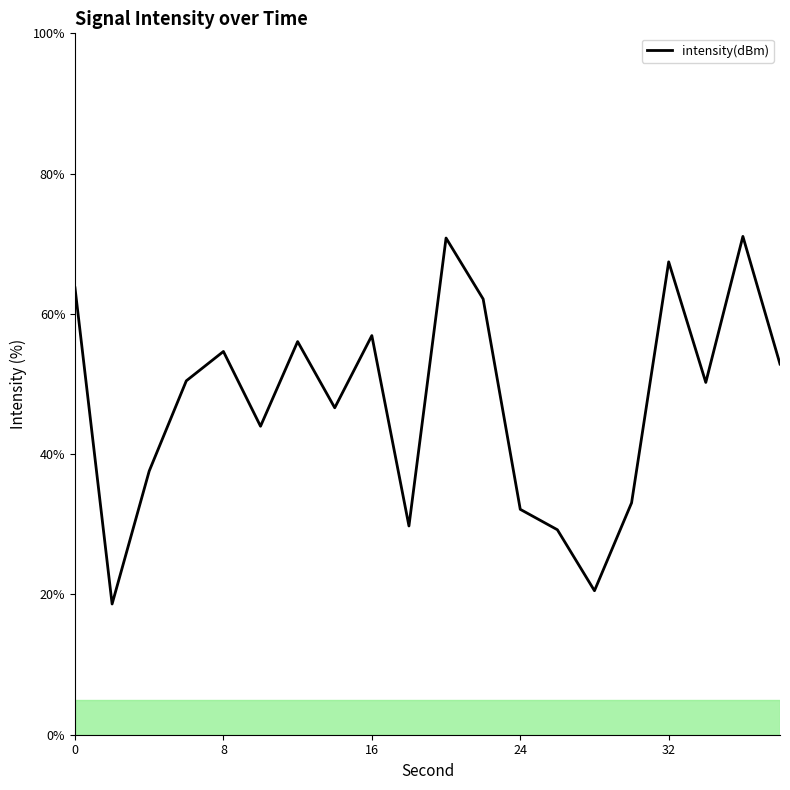

What is the smallest value displayed?

18.6